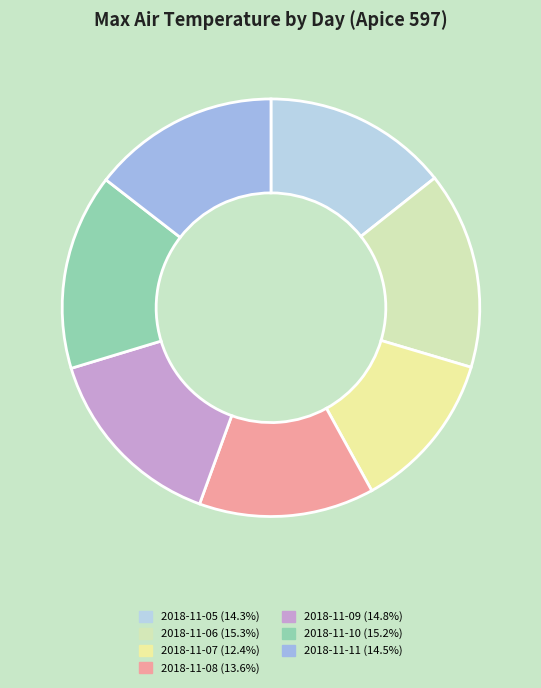

Approximately how many times larger is the value at 2018-11-06 compared to 2018-11-10?

1.0